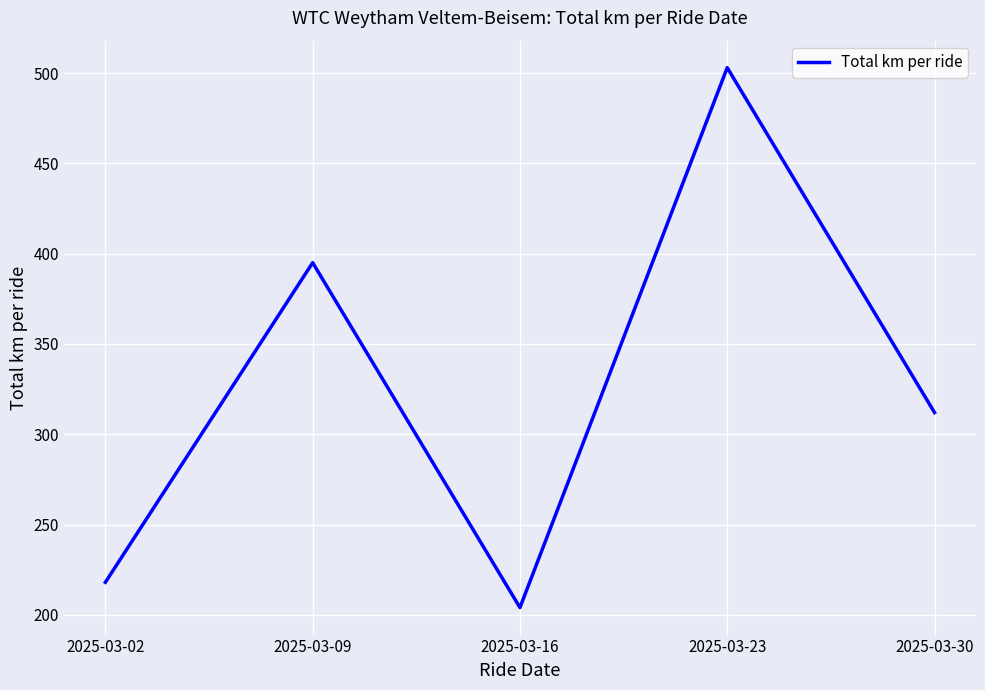

How many lines are shown in the chart?

1